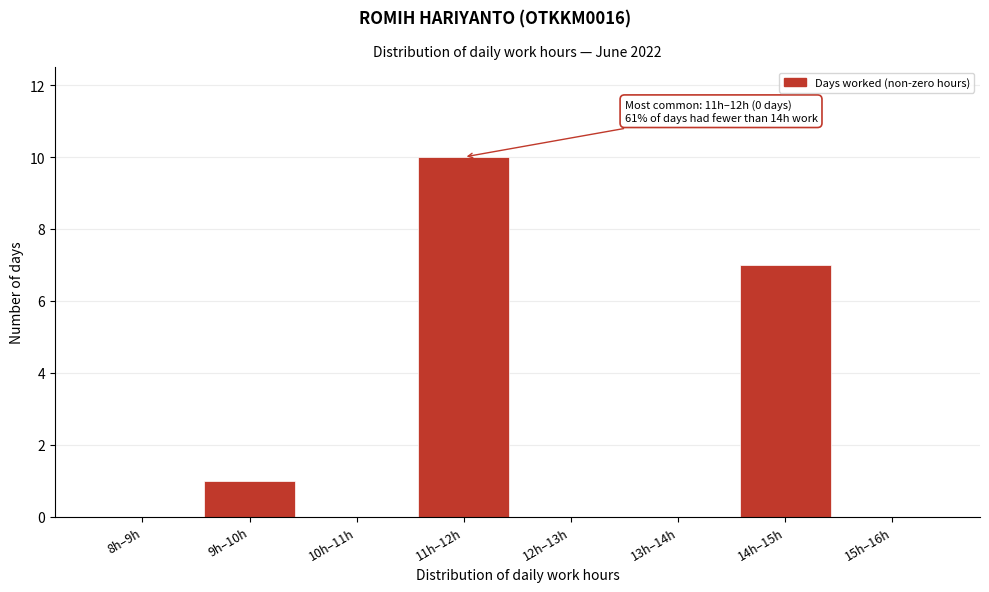

Reading left to right, what are all the values shown in this chart?

8h–9h=0	9h–10h=1	10h–11h=0	11h–12h=10	12h–13h=0	13h–14h=0	14h–15h=7	15h–16h=0